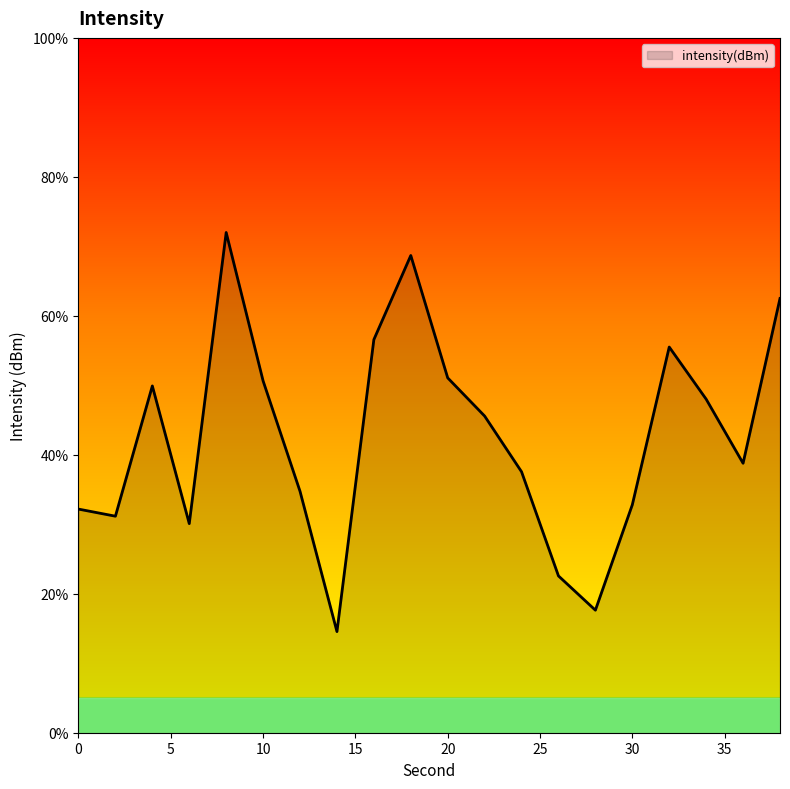

What is the smallest value displayed?

14.6